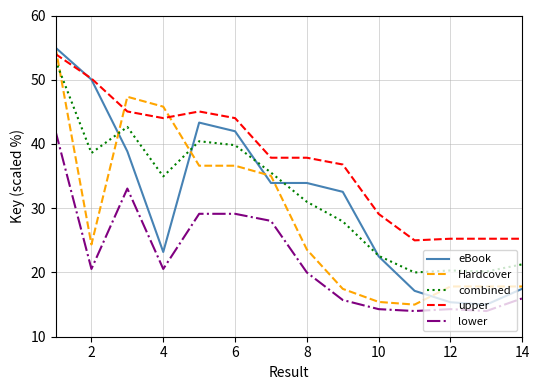

Does the chart display data point markers on the line(s)?

No